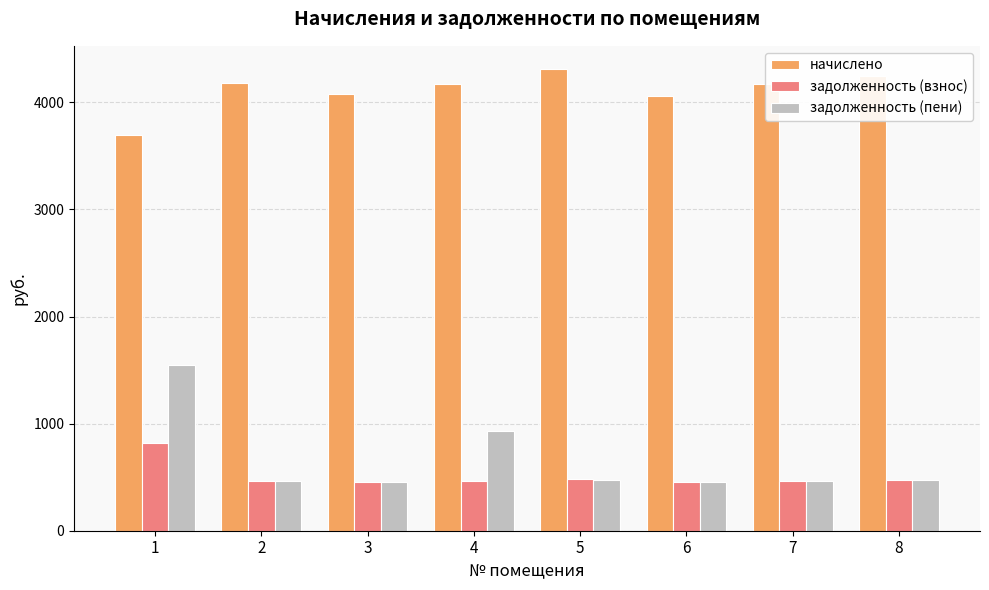

At which label does начислено reach its minimum?

1